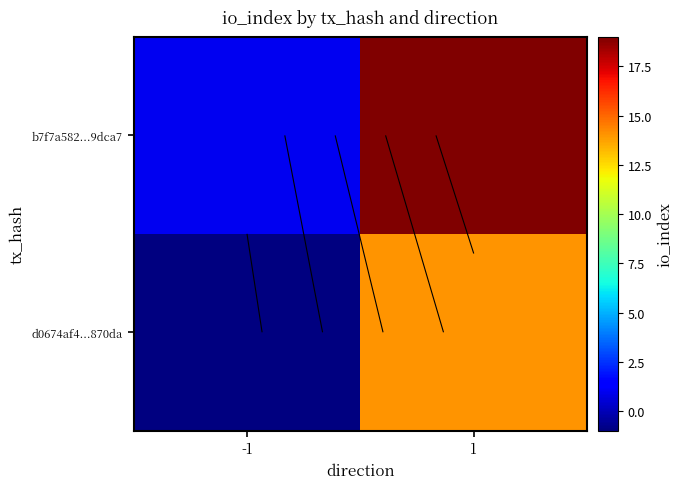

At which label is b7f7a582...9dca7 closest to 10?

-1